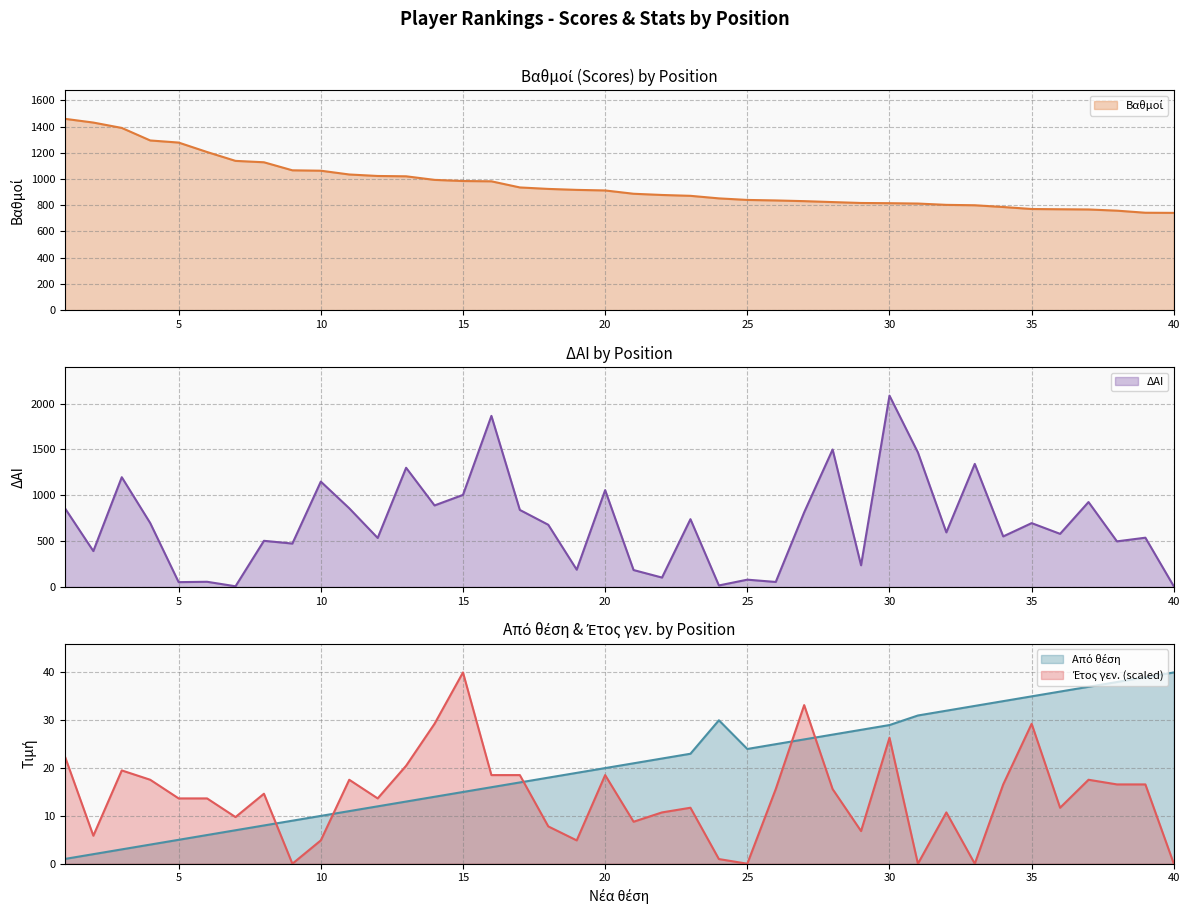

Which series ends up on top after the final intersection of Έτος γεν. and ΔΑΙ?

ΔΑΙ